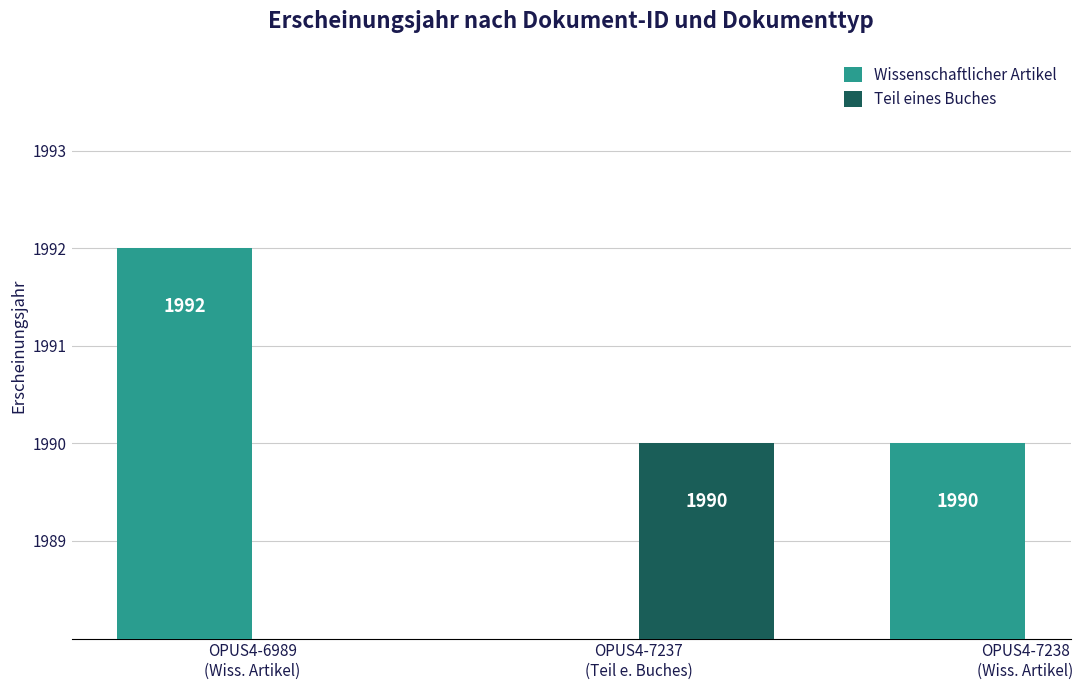

Between OPUS4-6989
(Wiss. Artikel) and OPUS4-7238
(Wiss. Artikel), which series saw the biggest shift?

Wissenschaftlicher Artikel